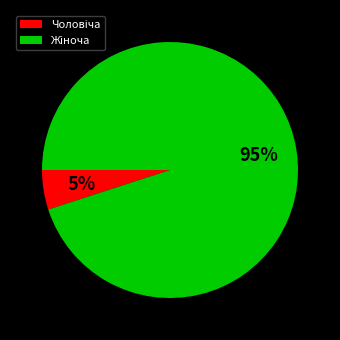

How many segments does this pie chart have?

2